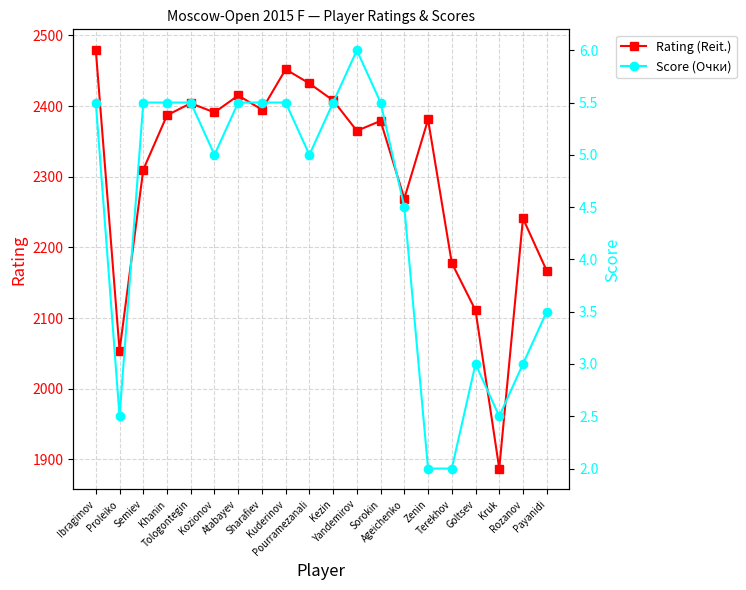

Where is the first local maximum for Rating (Reit.)?

Tologontegin